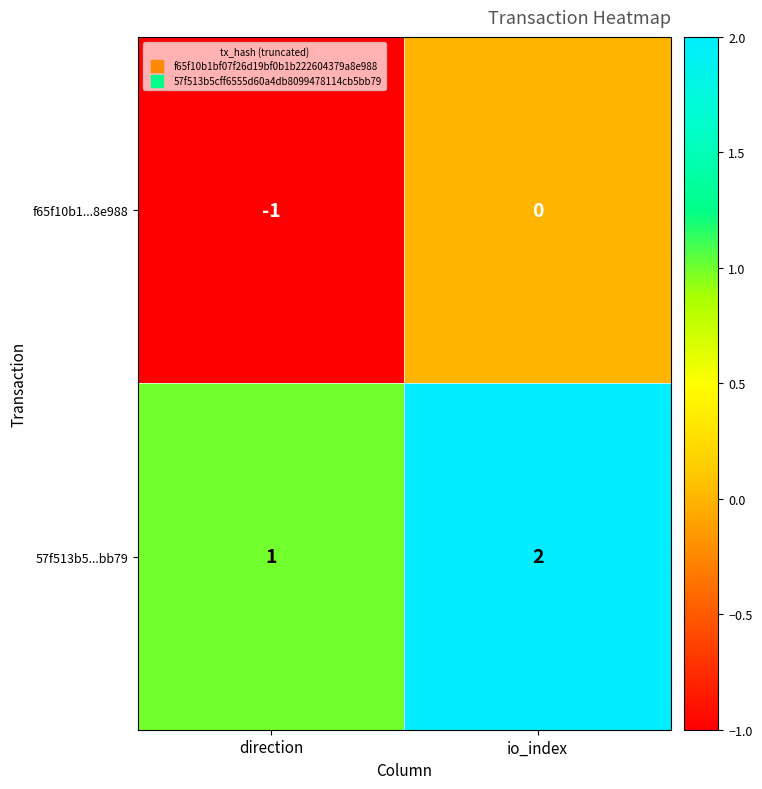

Which series has the largest total across all categories?

57f513b5...bb79